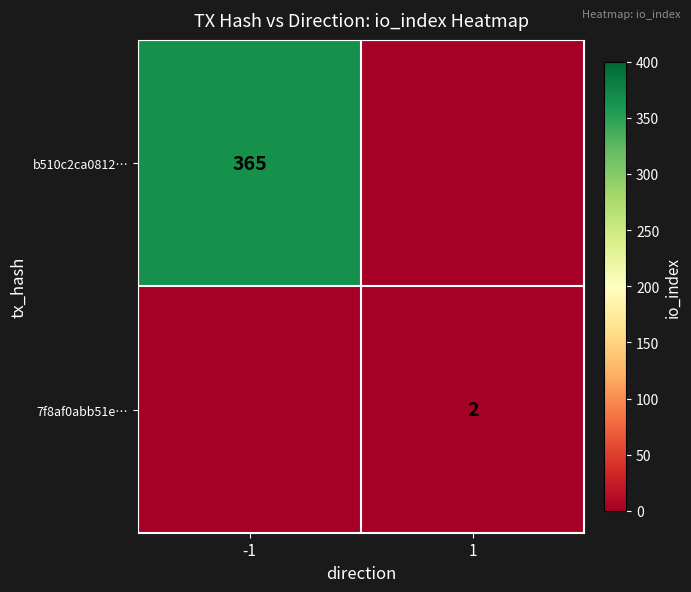

Is it true that 7f8af0abb51e… equals 3 at 1?

False